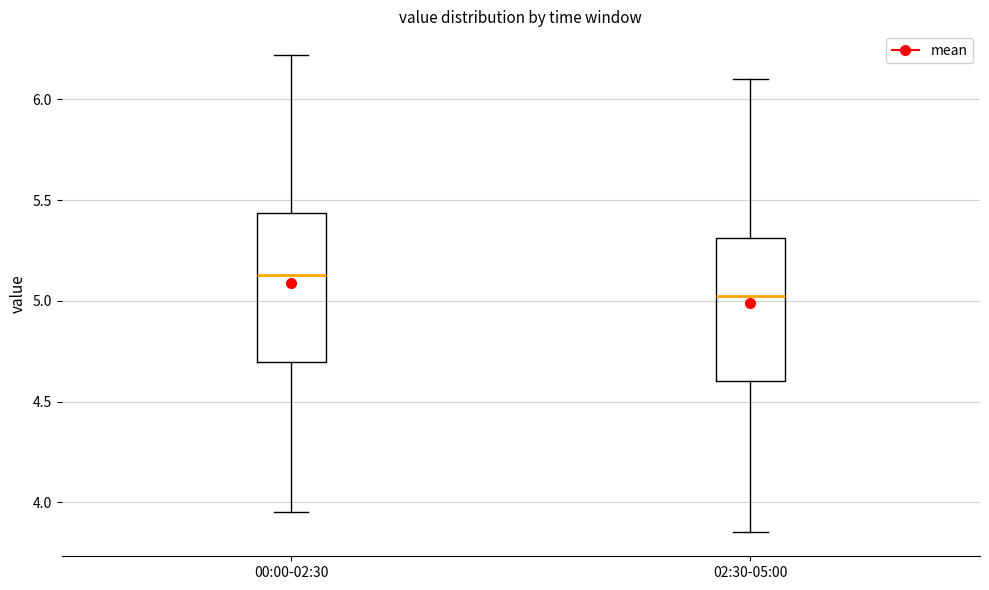

Reading left to right, read every box against the y-axis: the position of its median line, the range the box covers, and the ends of its whiskers. The values are not printed on the chart, so give them approximately, as read against the axis.

00:00-02:30: median 5.15, box 4.70 to 5.45, whiskers 3.95 to 6.20
02:30-05:00: median 5.05, box 4.60 to 5.30, whiskers 3.85 to 6.10